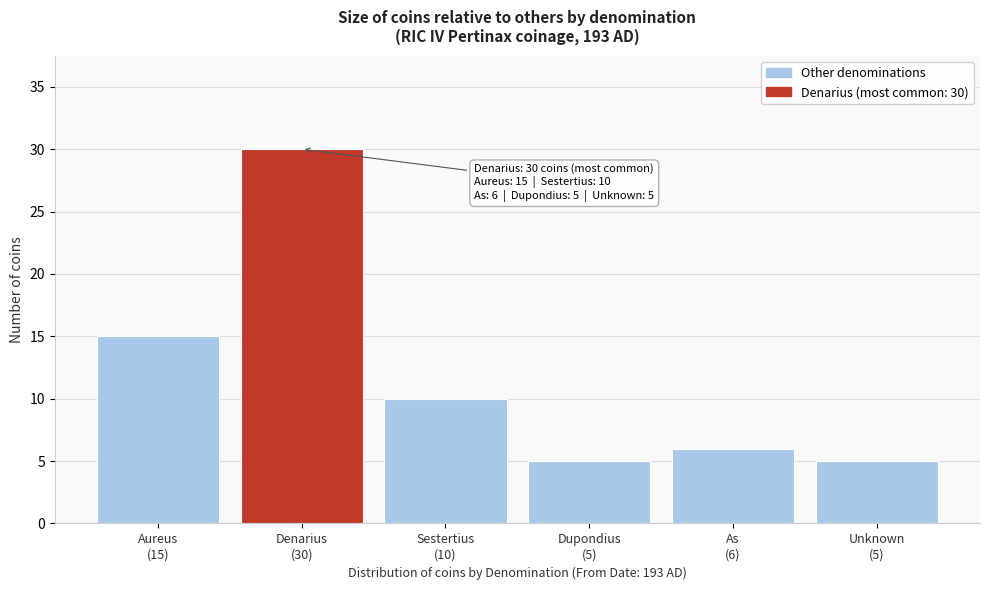

Reading right to left, what are all the values shown in this chart?

5	6	5	10	30	15